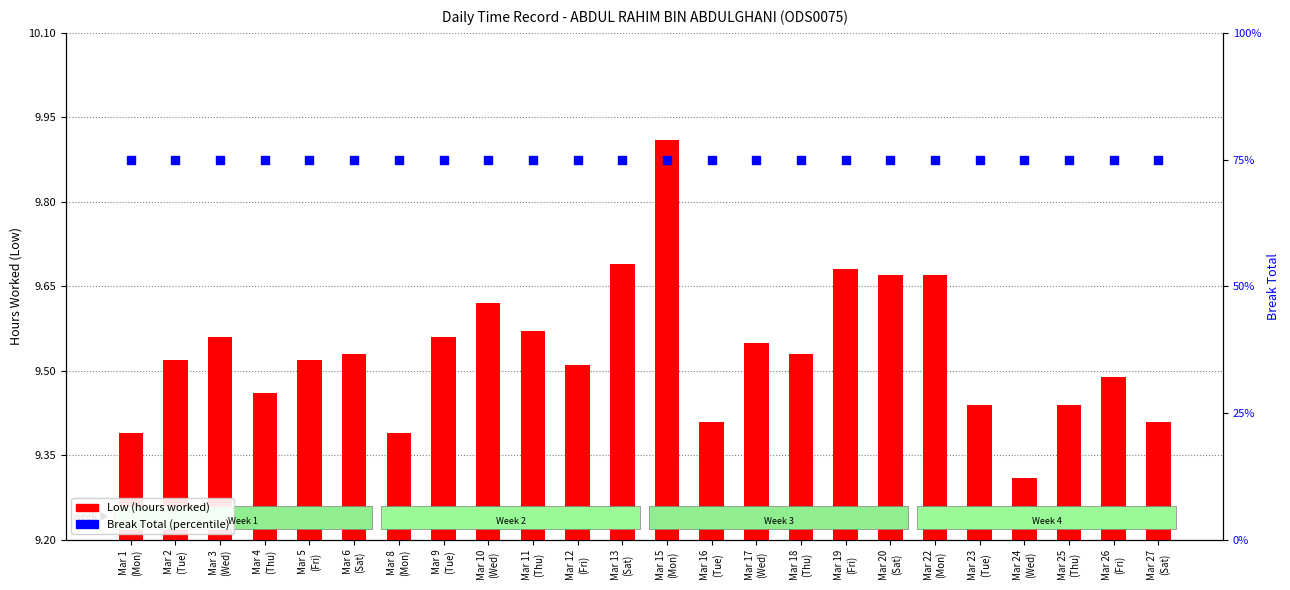

Which series has the largest total across all categories?

Break Total (percentile rank)